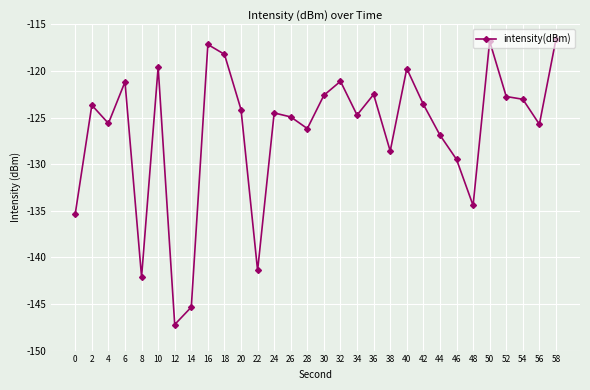

Which category has the lowest value across all series?

12